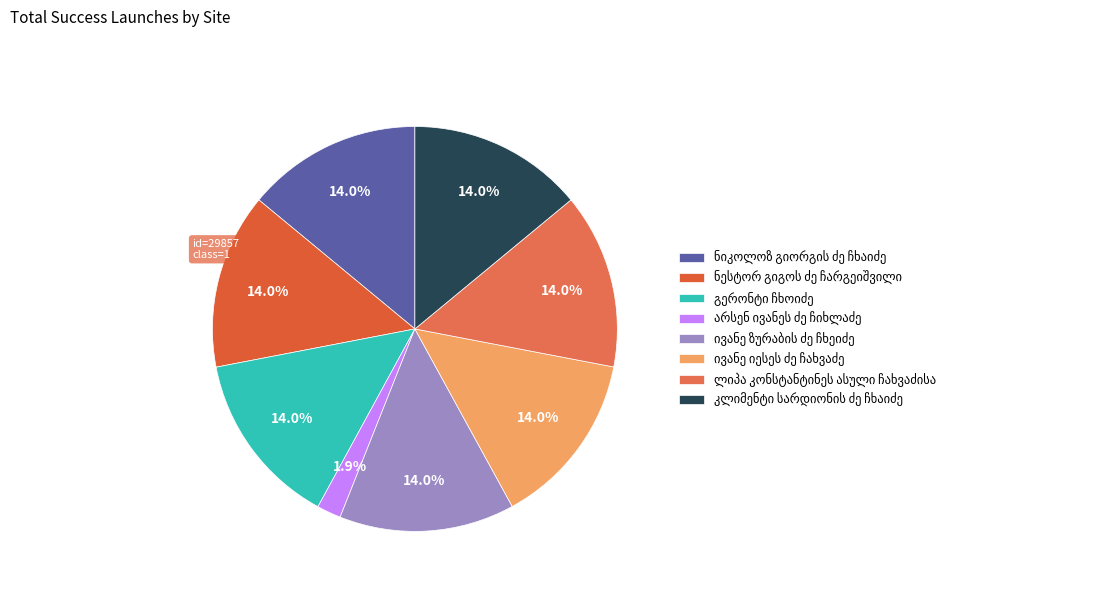

Count the number of slices in the pie.

8